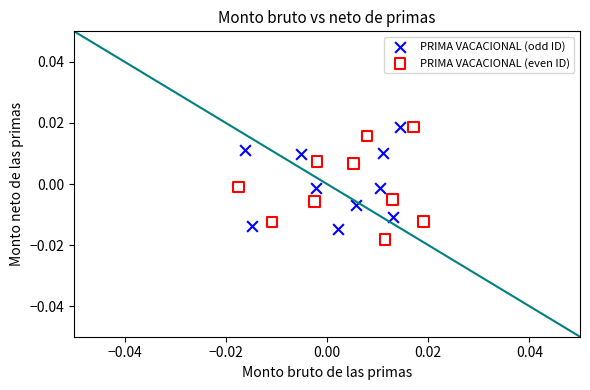

What are all the series names shown in the legend?

PRIMA VACACIONAL (odd ID), PRIMA VACACIONAL (even ID)